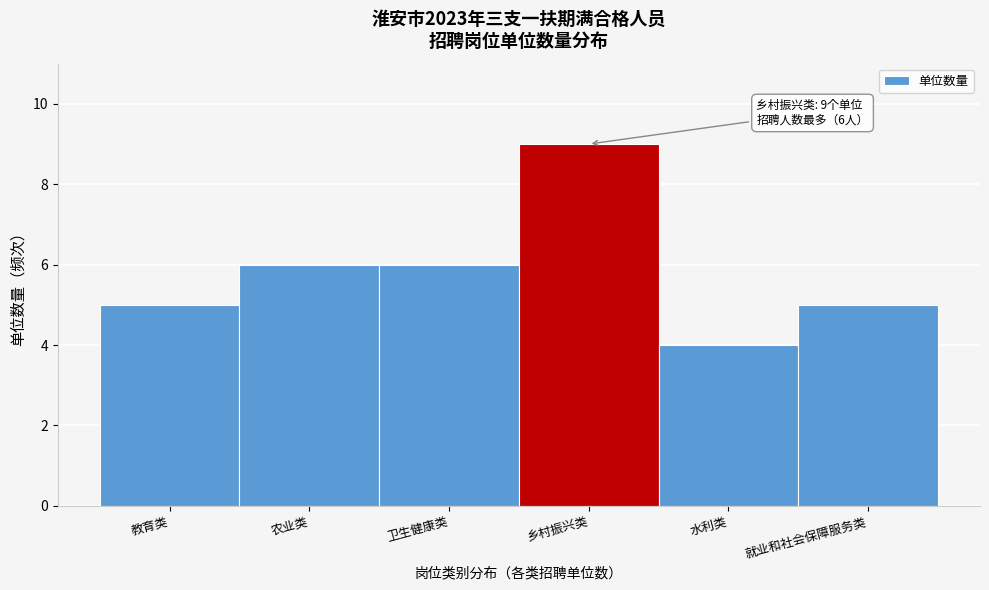

Reading right to left, what are all the values shown in this chart?

就业和社会保障服务类=5	水利类=4	乡村振兴类=9	卫生健康类=6	农业类=6	教育类=5